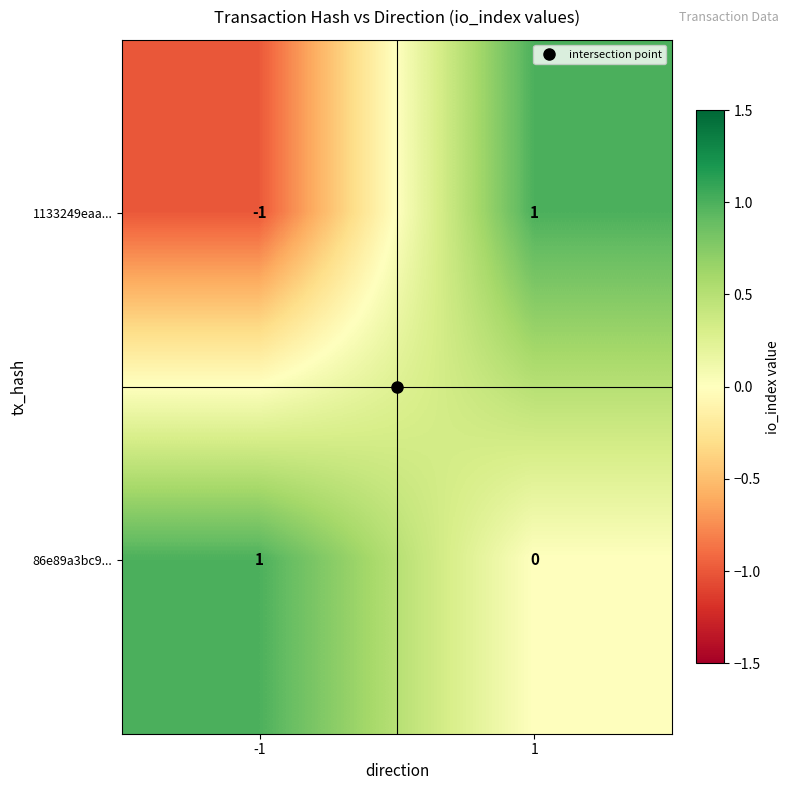

At which category does the chart reach its minimum across all series?

-1